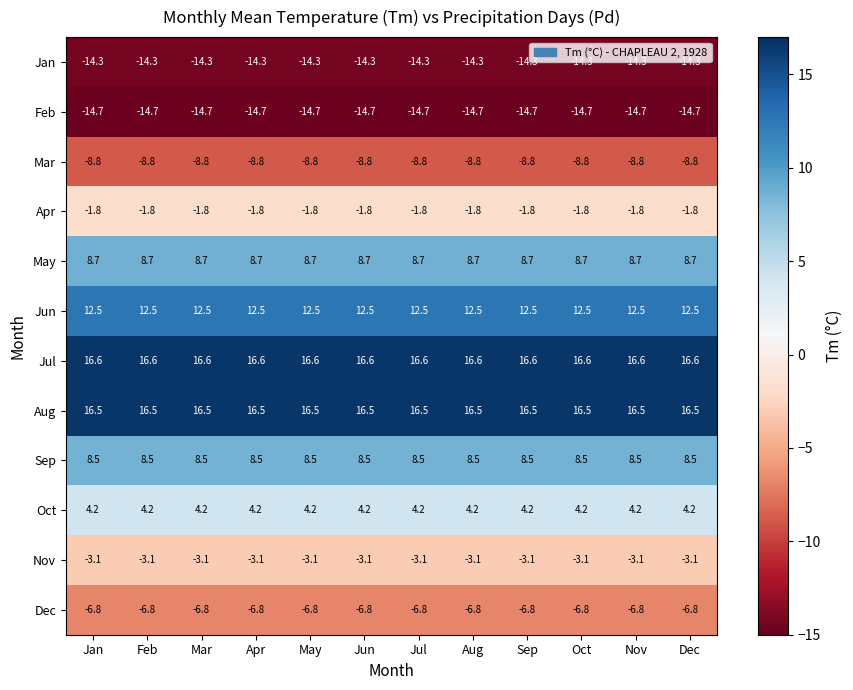

What is the total value across all series at Oct?

17.5